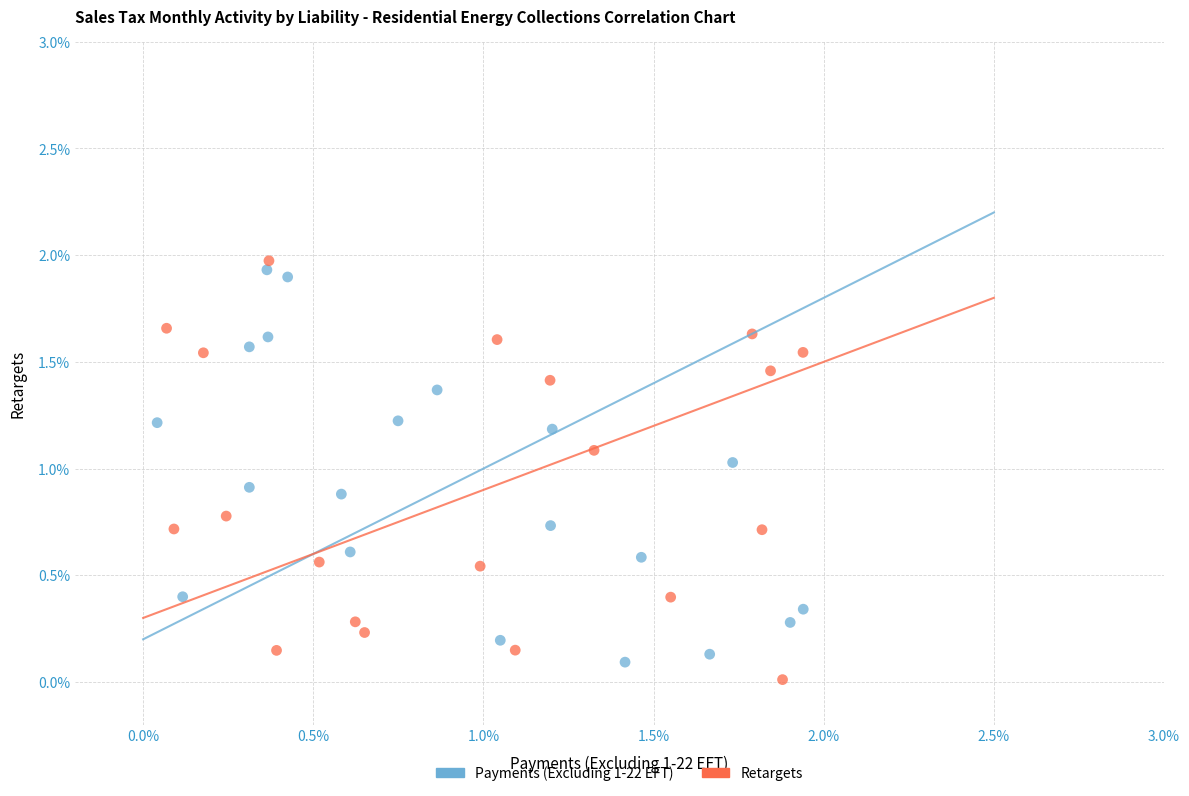

What are all the series names shown in the legend?

Payments (Excluding 1-22 EFT), Retargets